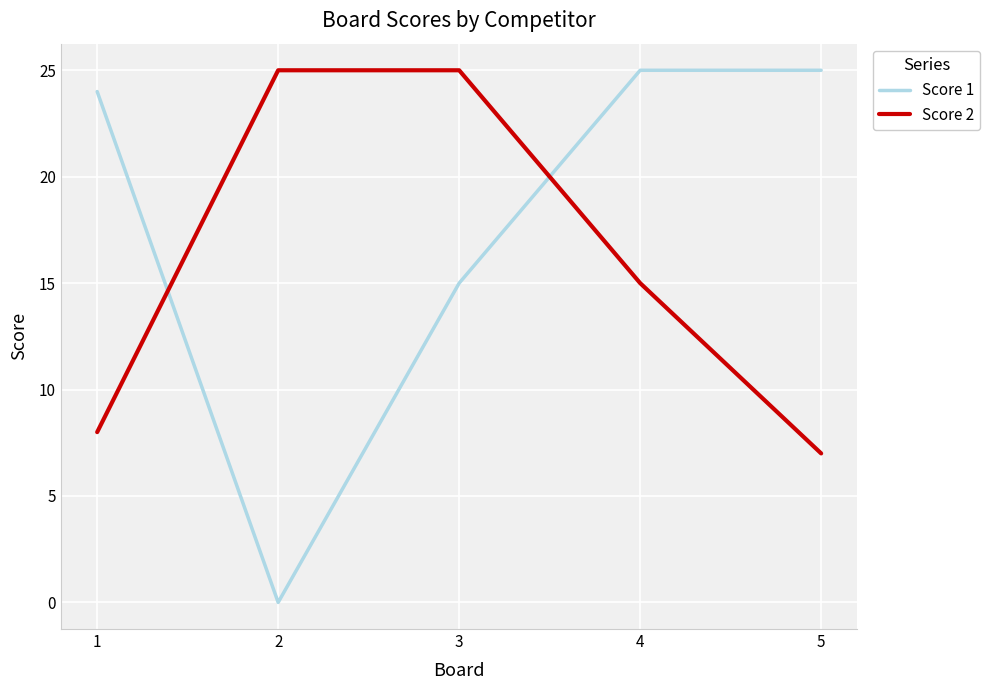

Count the number of data series in this chart.

2